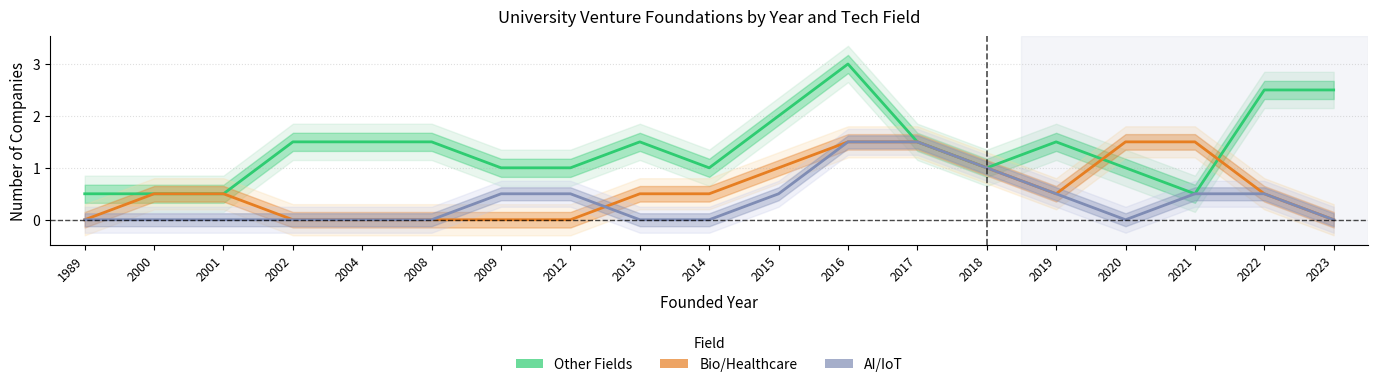

Is it true that Bio/Healthcare equals 0.5 at 2001?

True